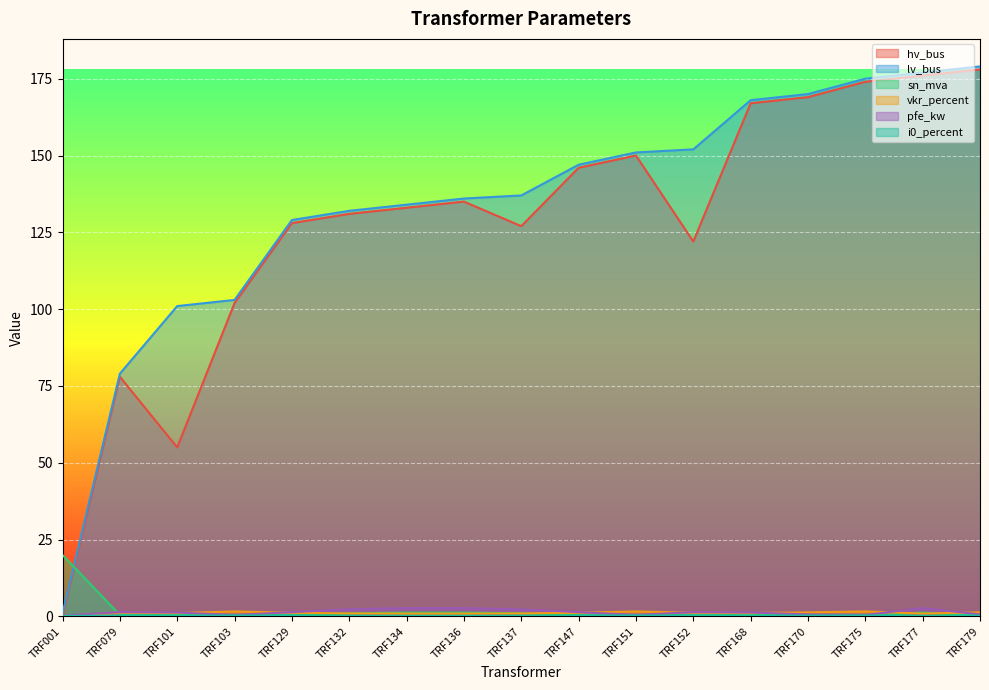

The value of hv_bus at TRF001 is -78.1. True or false?

False